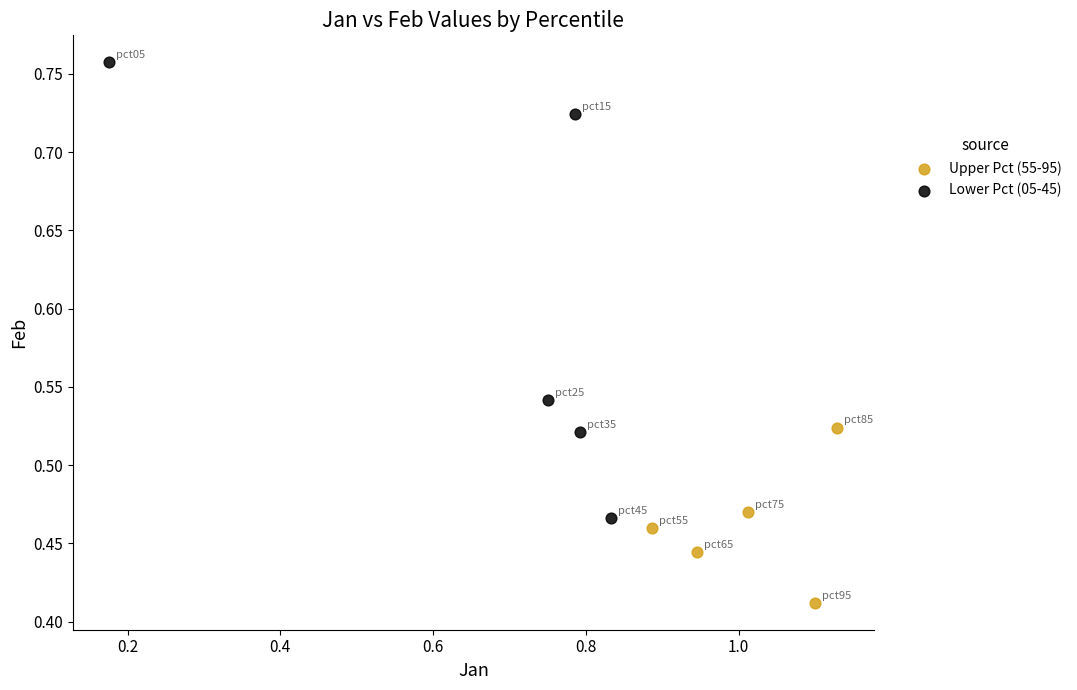

Which series has the widest spread of Y values?

Lower Pct (05-45)